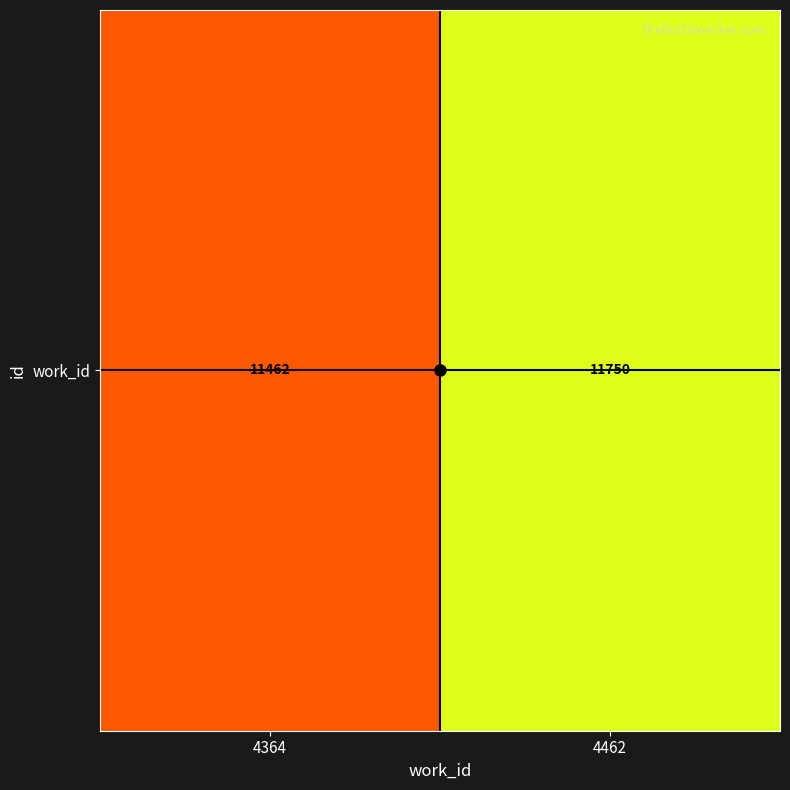

What value does the data have at 4462?

11750